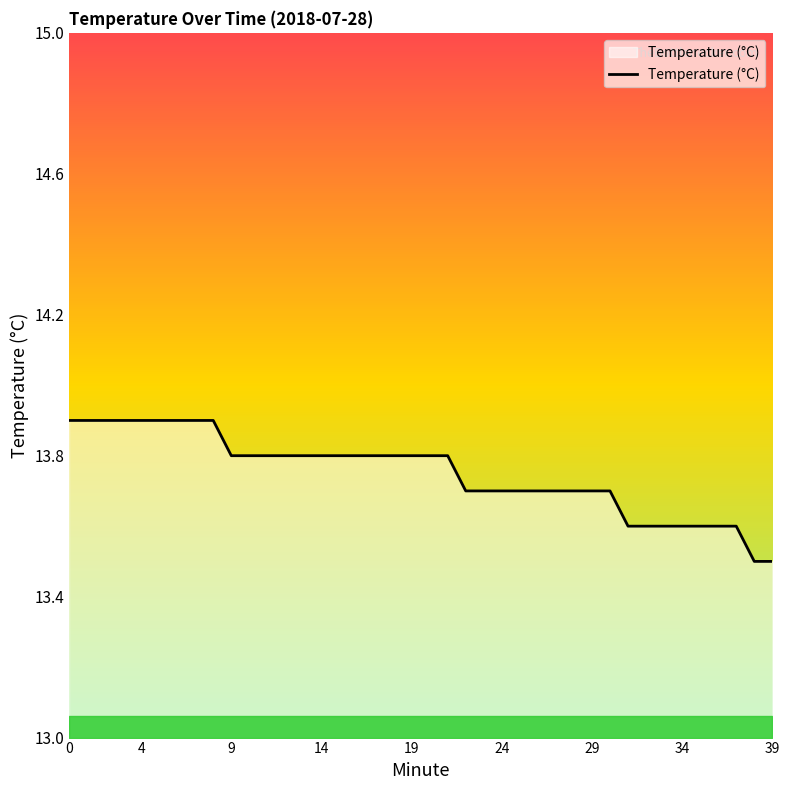

What is the minimum value shown in the chart?

13.5